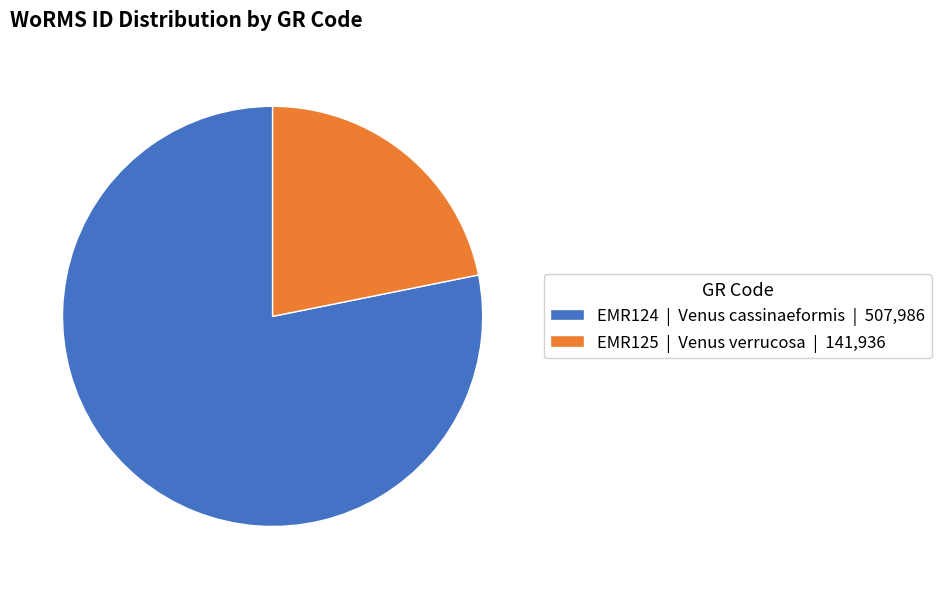

True or false: EMR124 accounts for 73% of the total.

False